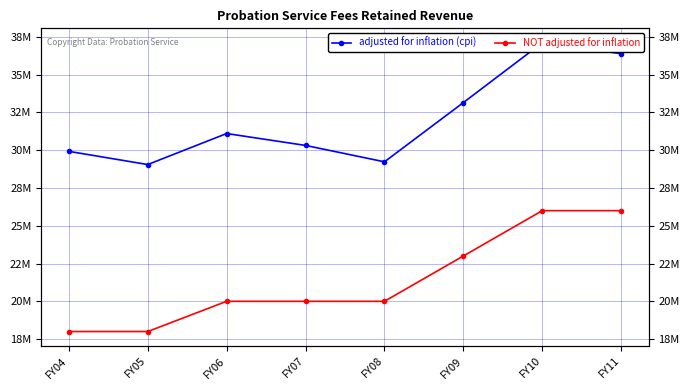

In adjusted for inflation (cpi), how many points are higher than both neighbors (excluding endpoints)?

2